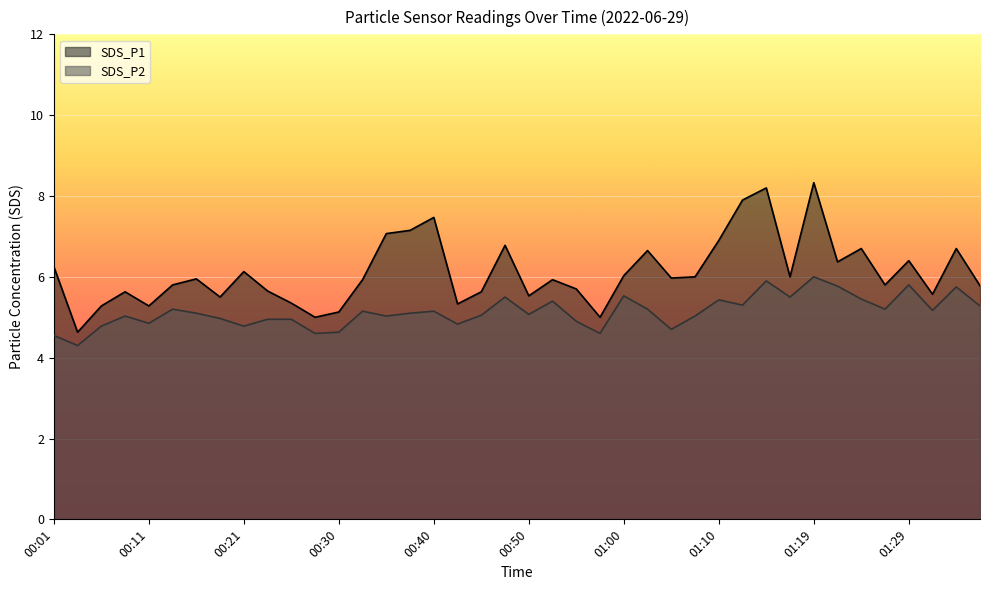

Read the SDS_P1 value at 00:23.

5.7